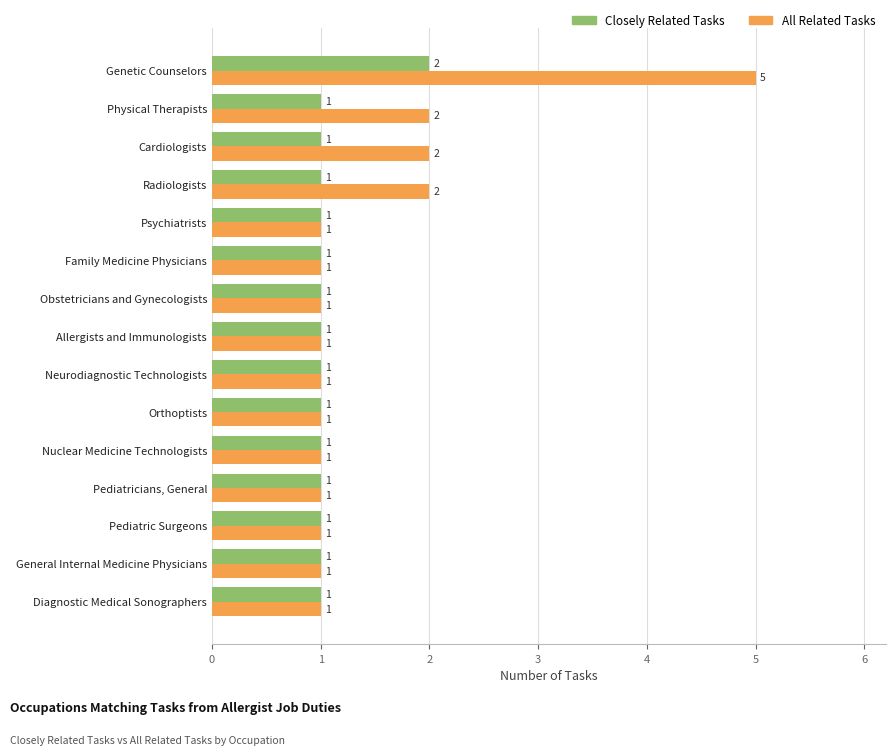

Is it true that All Related Tasks equals 1 at Orthoptists?

True